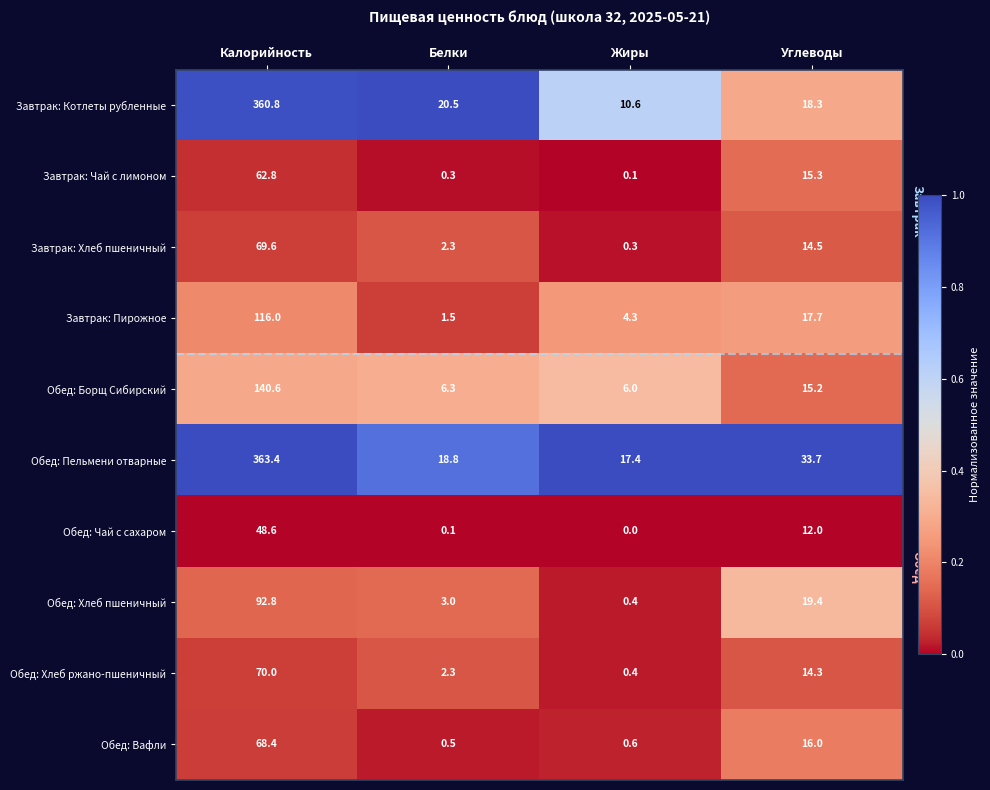

Which category has the lowest value across all series?

Жиры